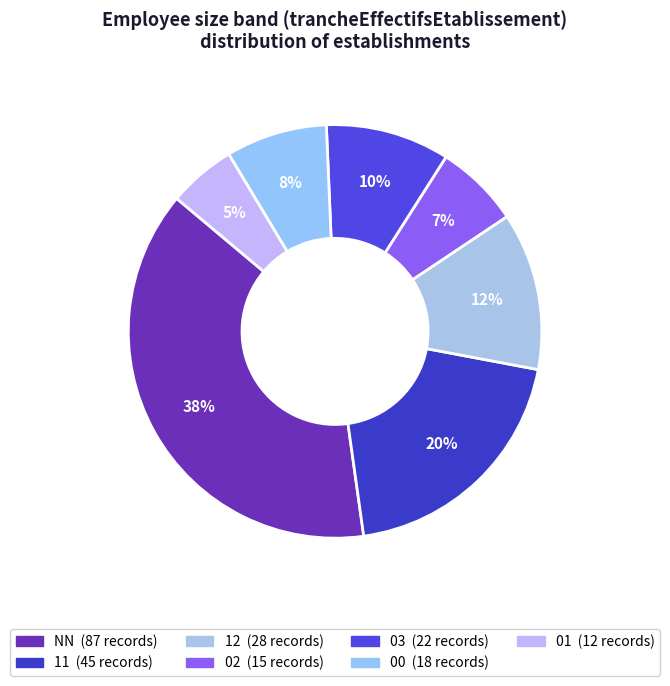

What percentage do 00 and 01 together represent?

13.2%